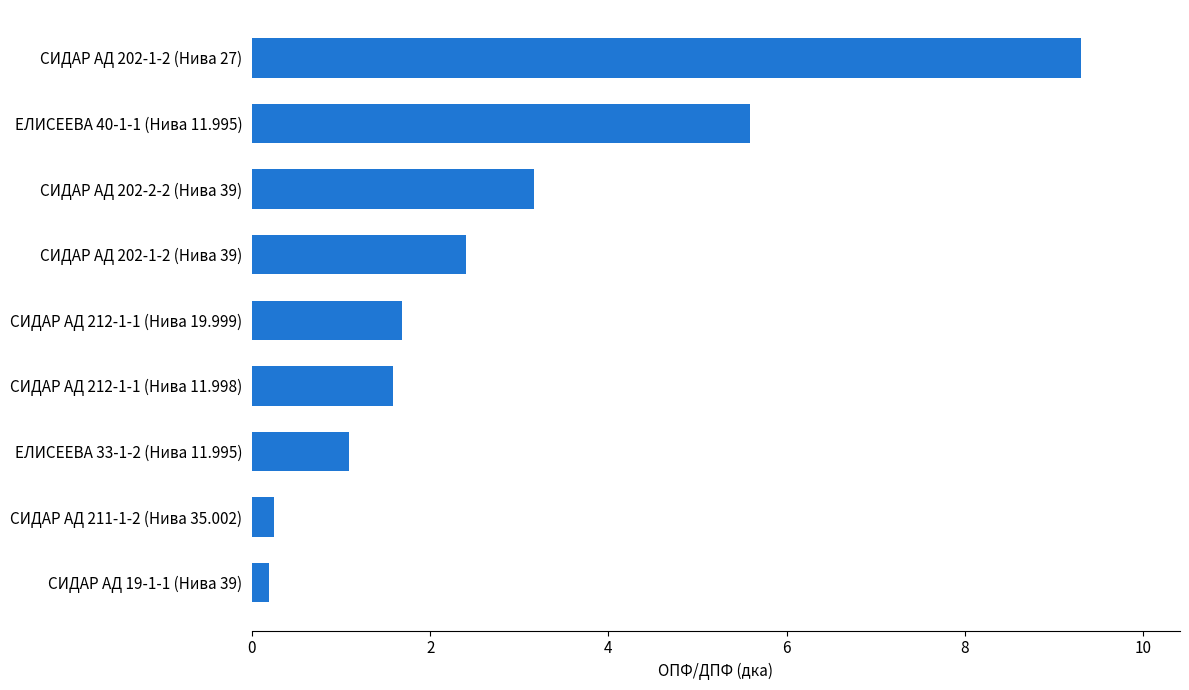

What is the difference between the maximum and second lowest values?

9.1